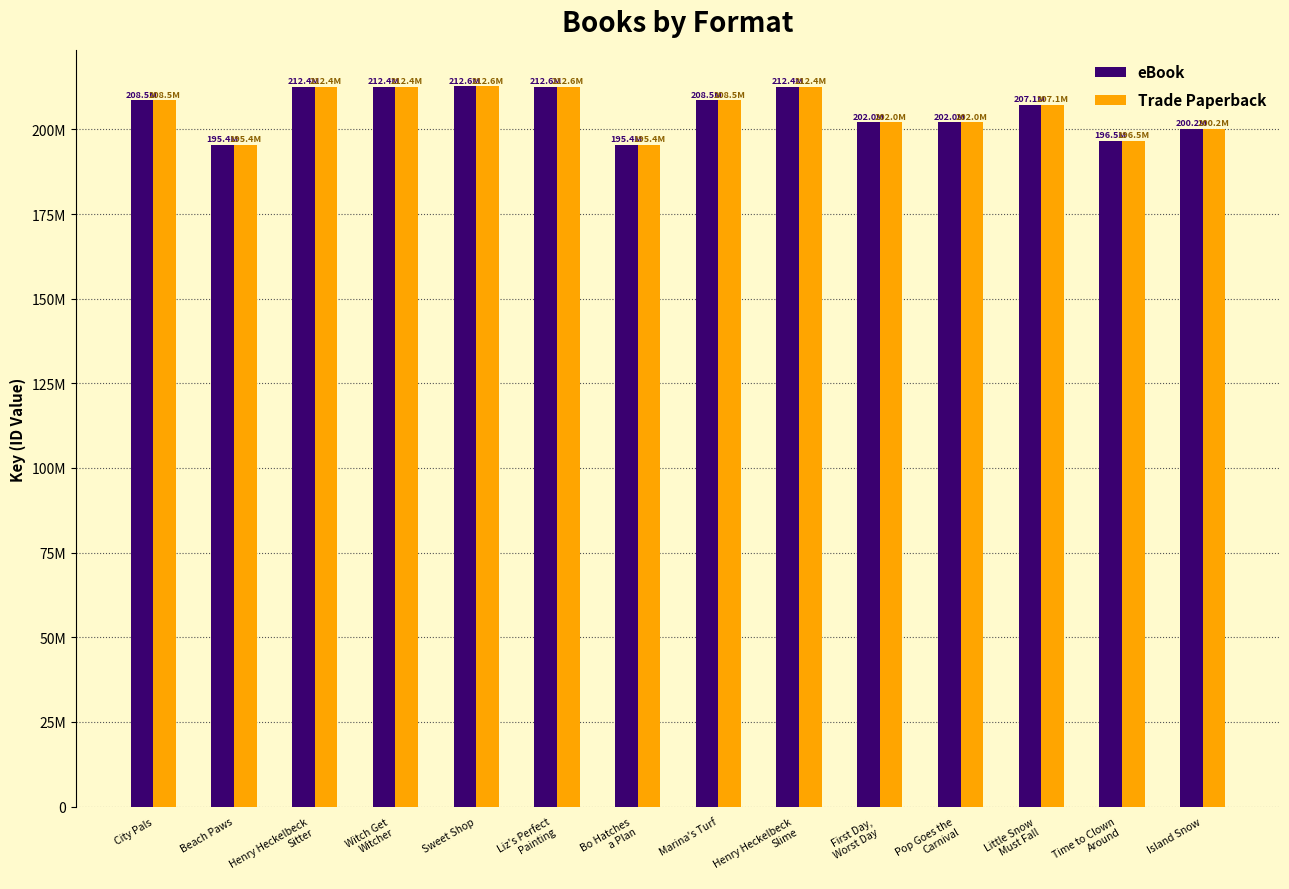

Are the bars grouped side by side (vs. stacked)?

Yes